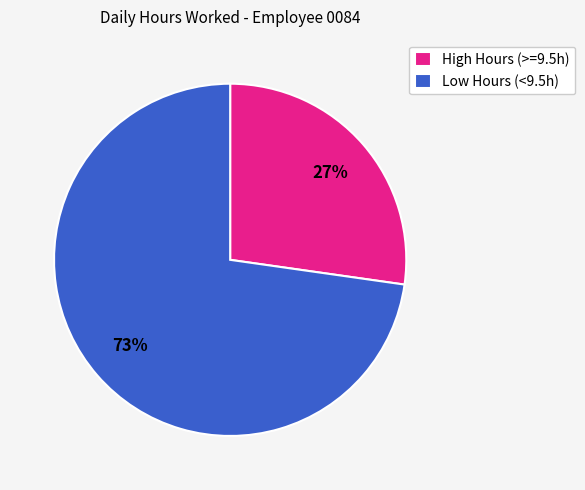

Is it true that Low Hours (<9.5h) is 61% of the pie?

False